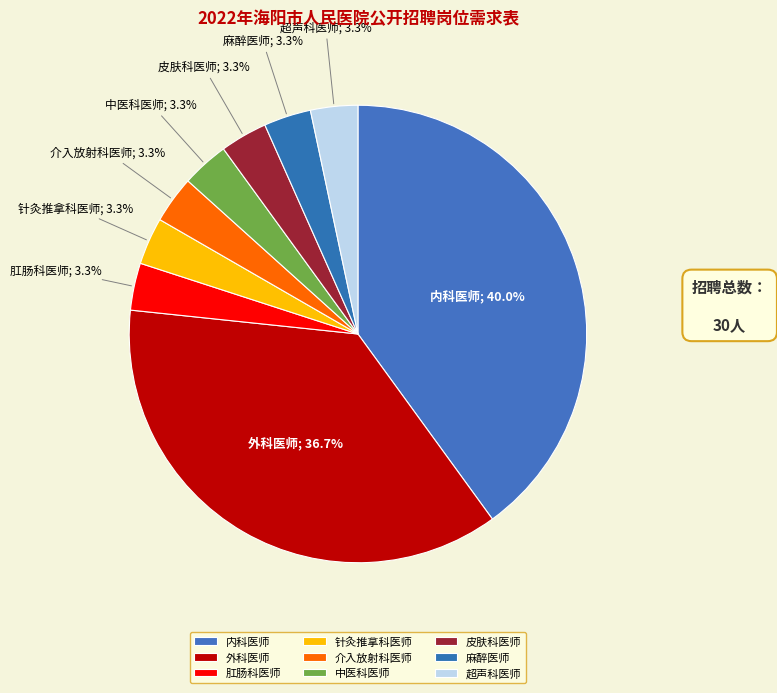

To the nearest percent, what portion does 中医科医师 represent?

3%